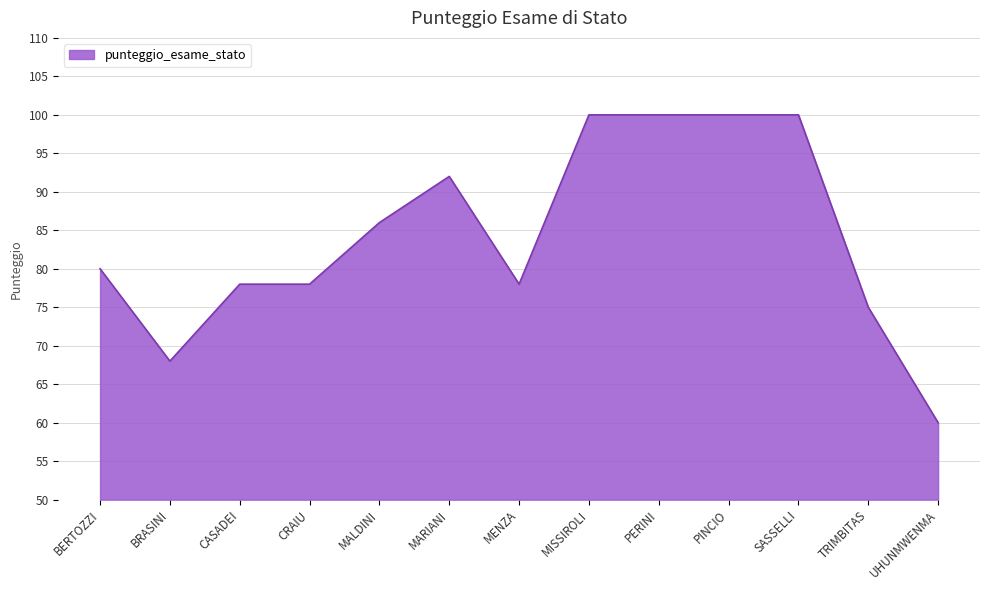

Reading right to left, extract all data points from this chart.

60	75	100	100	100	100	78	92	86	78	78	68	80